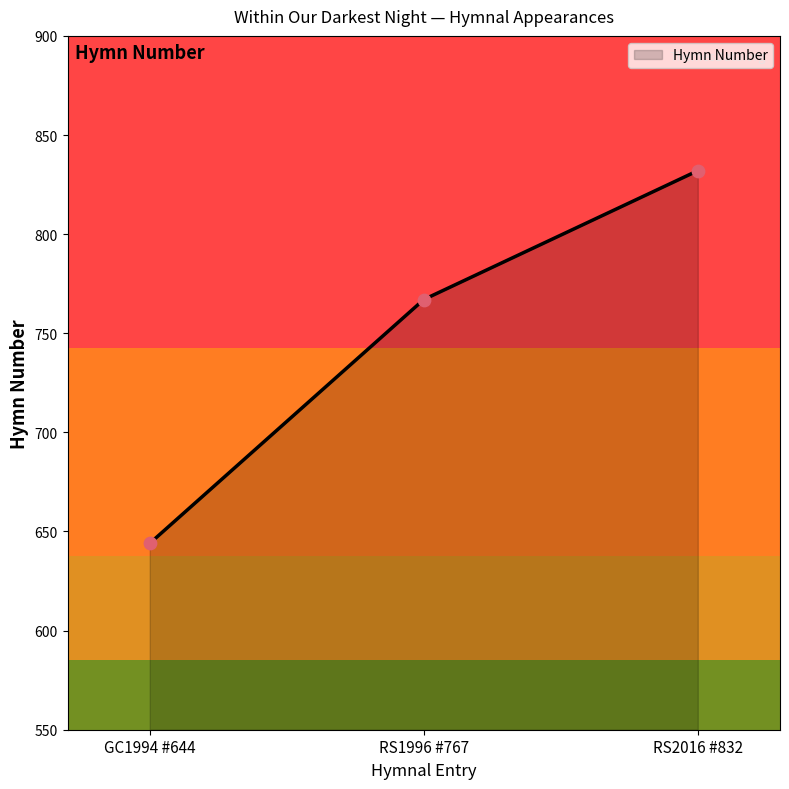

What is the ratio of the value at RS1996 #767 to the value at RS2016 #832?

0.9